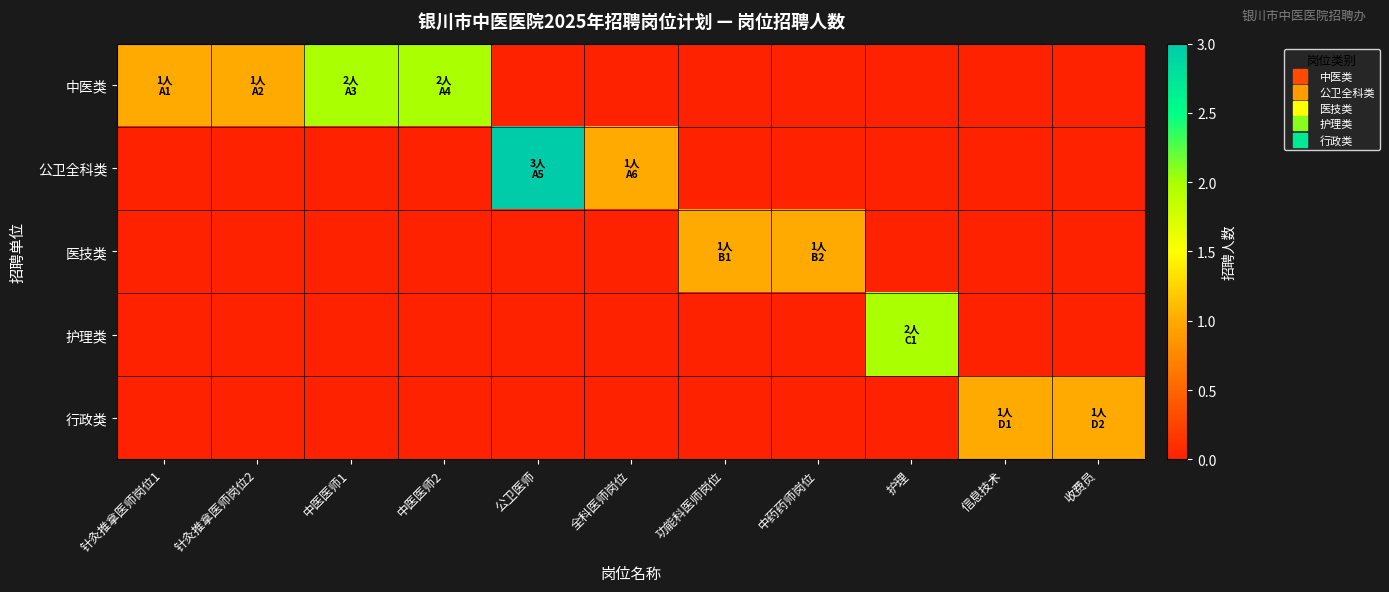

Count the number of categories in the chart.

11